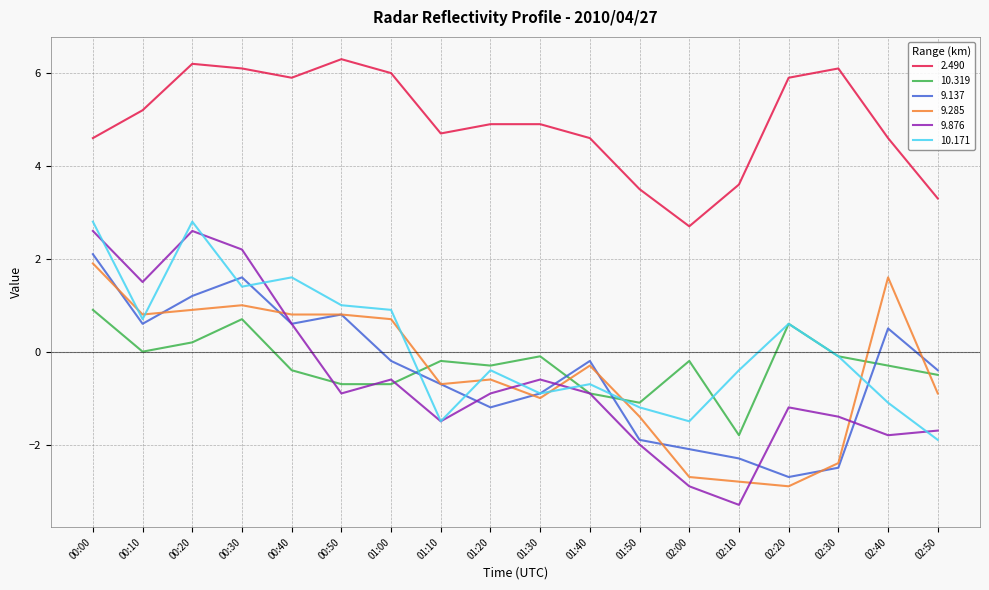

Reading right to left, transcribe all the data shown in this chart.

2.490: 02:50=3.3	02:40=4.6	02:30=6.1	02:20=5.9	02:10=3.6	02:00=2.7	01:50=3.5	01:40=4.6	01:30=4.9	01:20=4.9	01:10=4.7	01:00=6.0	00:50=6.3	00:40=5.9	00:30=6.1	00:20=6.2	00:10=5.2	00:00=4.6
10.319: 02:50=-0.5	02:40=-0.3	02:30=-0.1	02:20=0.6	02:10=-1.8	02:00=-0.2	01:50=-1.1	01:40=-0.9	01:30=-0.1	01:20=-0.3	01:10=-0.2	01:00=-0.7	00:50=-0.7	00:40=-0.4	00:30=0.7	00:20=0.2	00:10=0.0	00:00=0.9
9.137: 02:50=-0.4	02:40=0.5	02:30=-2.5	02:20=-2.7	02:10=-2.3	02:00=-2.1	01:50=-1.9	01:40=-0.2	01:30=-0.9	01:20=-1.2	01:10=-0.7	01:00=-0.2	00:50=0.8	00:40=0.6	00:30=1.6	00:20=1.2	00:10=0.6	00:00=2.1
9.285: 02:50=-0.9	02:40=1.6	02:30=-2.4	02:20=-2.9	02:10=-2.8	02:00=-2.7	01:50=-1.4	01:40=-0.3	01:30=-1.0	01:20=-0.6	01:10=-0.7	01:00=0.7	00:50=0.8	00:40=0.8	00:30=1.0	00:20=0.9	00:10=0.8	00:00=1.9
9.876: 02:50=-1.7	02:40=-1.8	02:30=-1.4	02:20=-1.2	02:10=-3.3	02:00=-2.9	01:50=-2.0	01:40=-0.9	01:30=-0.6	01:20=-0.9	01:10=-1.5	01:00=-0.6	00:50=-0.9	00:40=0.6	00:30=2.2	00:20=2.6	00:10=1.5	00:00=2.6
10.171: 02:50=-1.9	02:40=-1.1	02:30=-0.1	02:20=0.6	02:10=-0.4	02:00=-1.5	01:50=-1.2	01:40=-0.7	01:30=-0.9	01:20=-0.4	01:10=-1.5	01:00=0.9	00:50=1.0	00:40=1.6	00:30=1.4	00:20=2.8	00:10=0.7	00:00=2.8